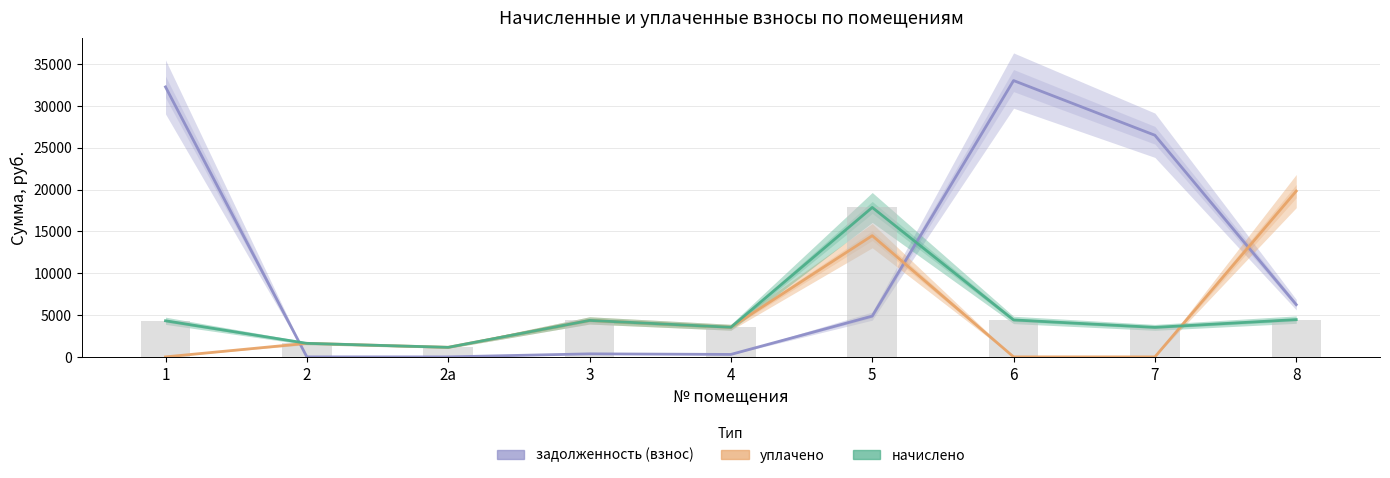

At which category is the sum across all series the highest?

6